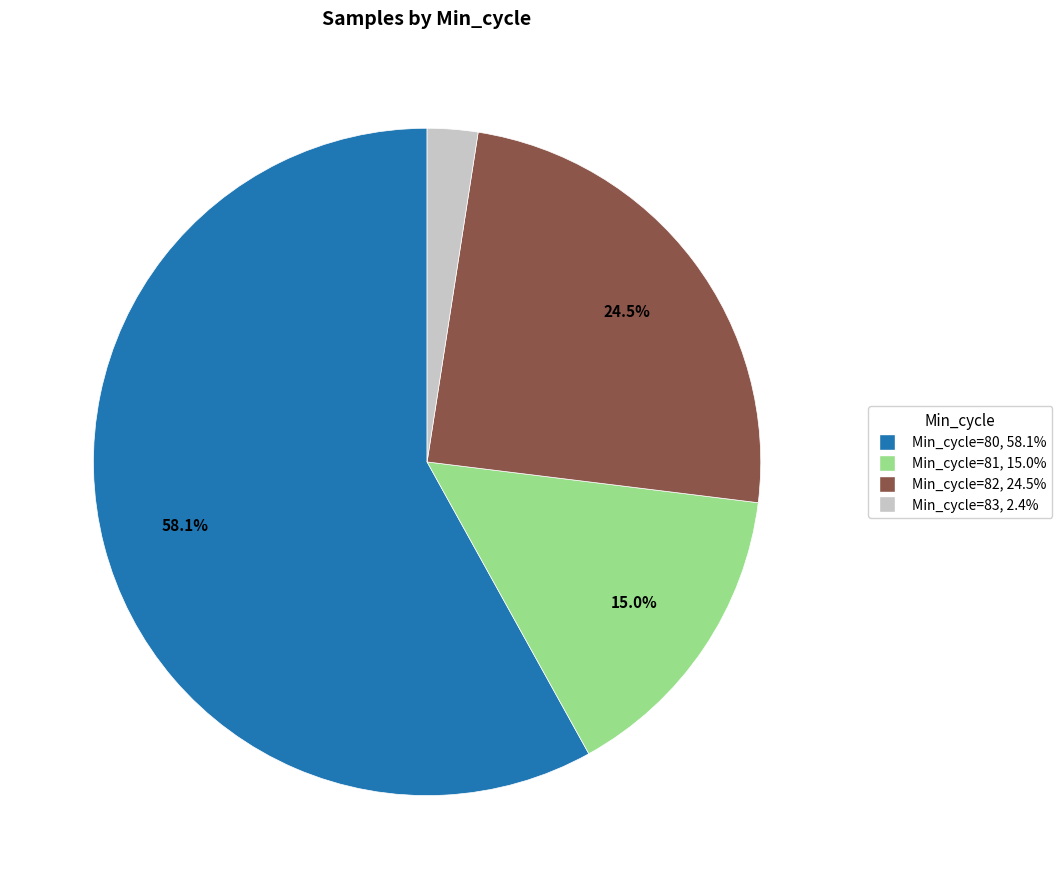

Is there a majority slice in this chart?

Yes